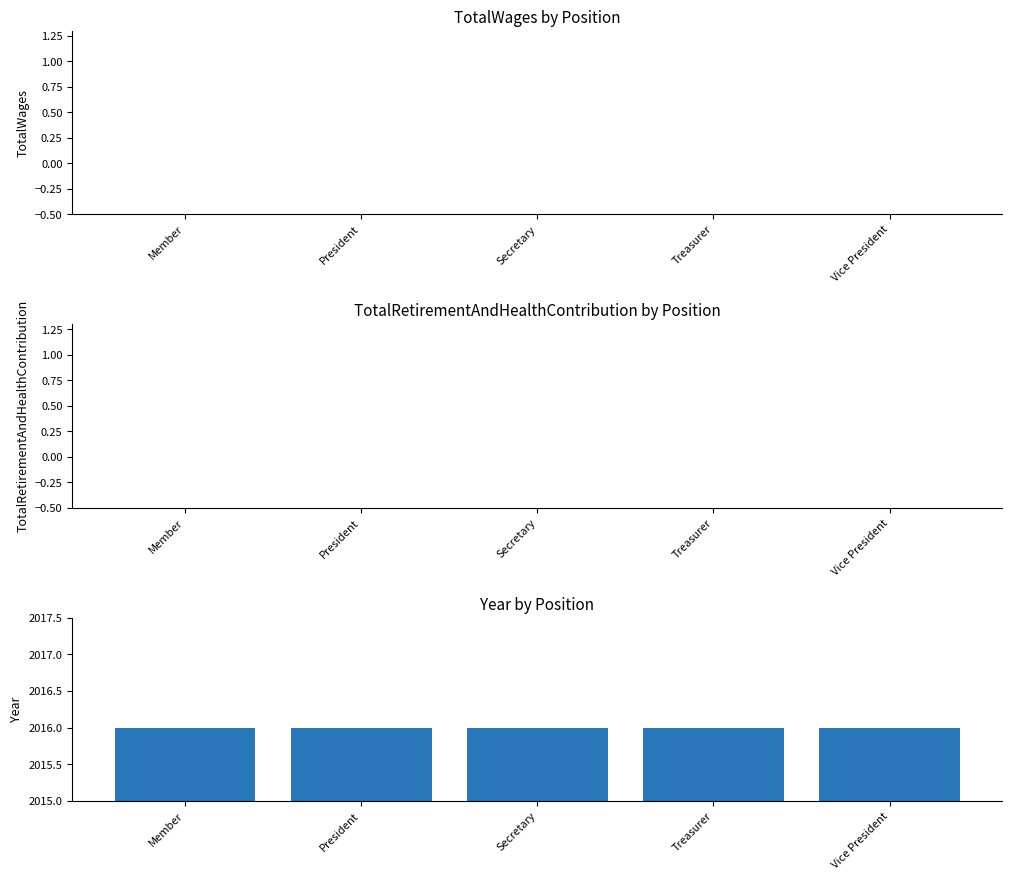

Reading left to right, transcribe all the data shown in this chart.

TotalWages: Member=0	President=0	Secretary=0	Treasurer=0	Vice President=0
TotalRetirementAndHealthContribution: Member=0	President=0	Secretary=0	Treasurer=0	Vice President=0
Year: Member=2016	President=2016	Secretary=2016	Treasurer=2016	Vice President=2016